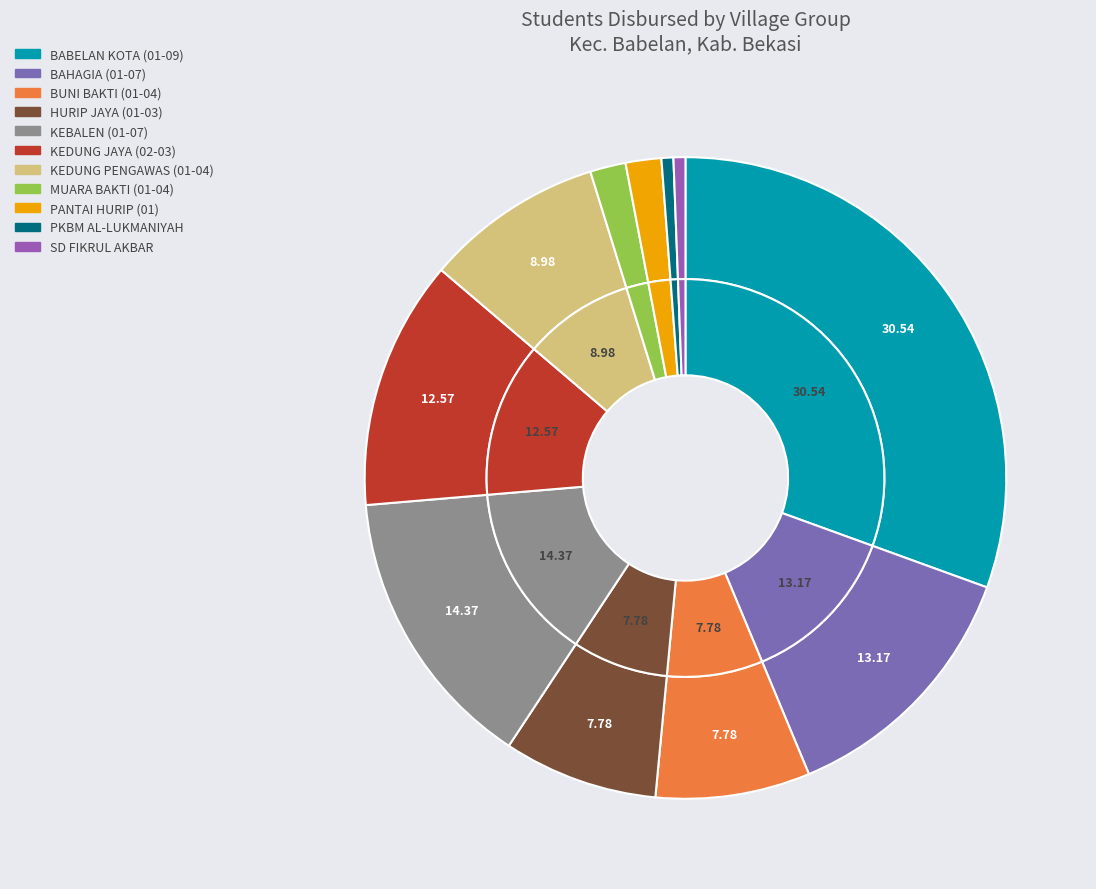

The BABELAN KOTA (01-09) slice represents 36% of the pie. True or false?

False